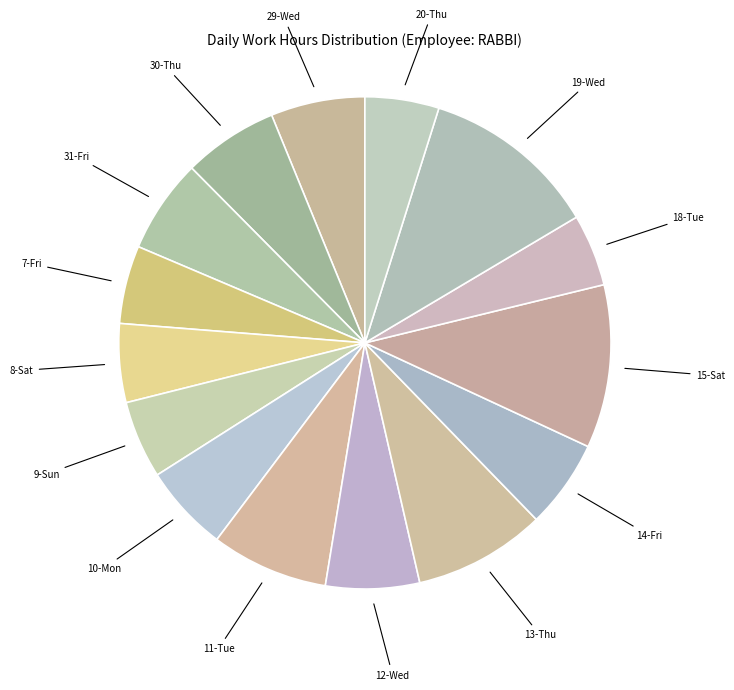

Between 31-Fri and 11-Tue, which is larger?

11-Tue